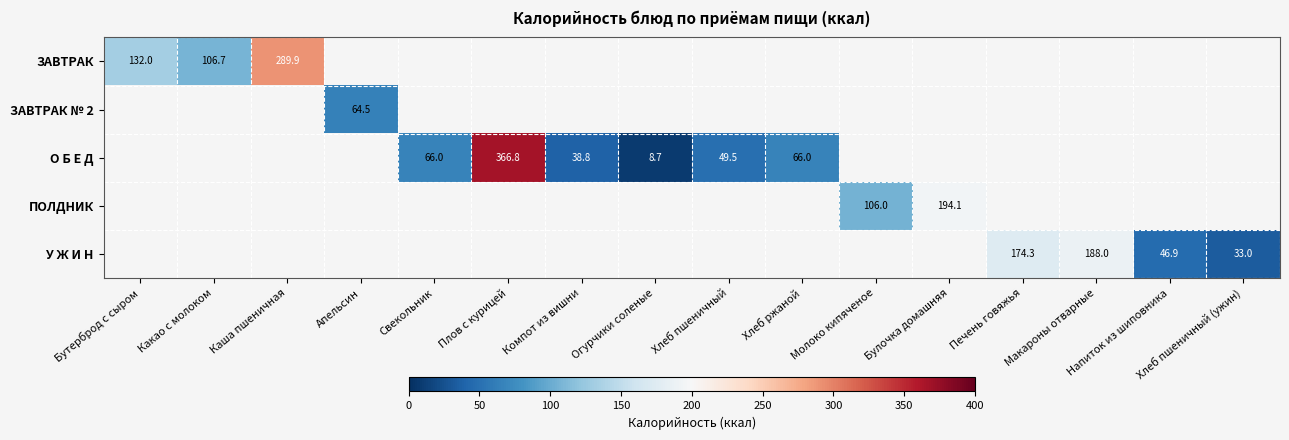

True or false: ПОЛДНИК has a value of 54.4 at Булочка домашняя.

False